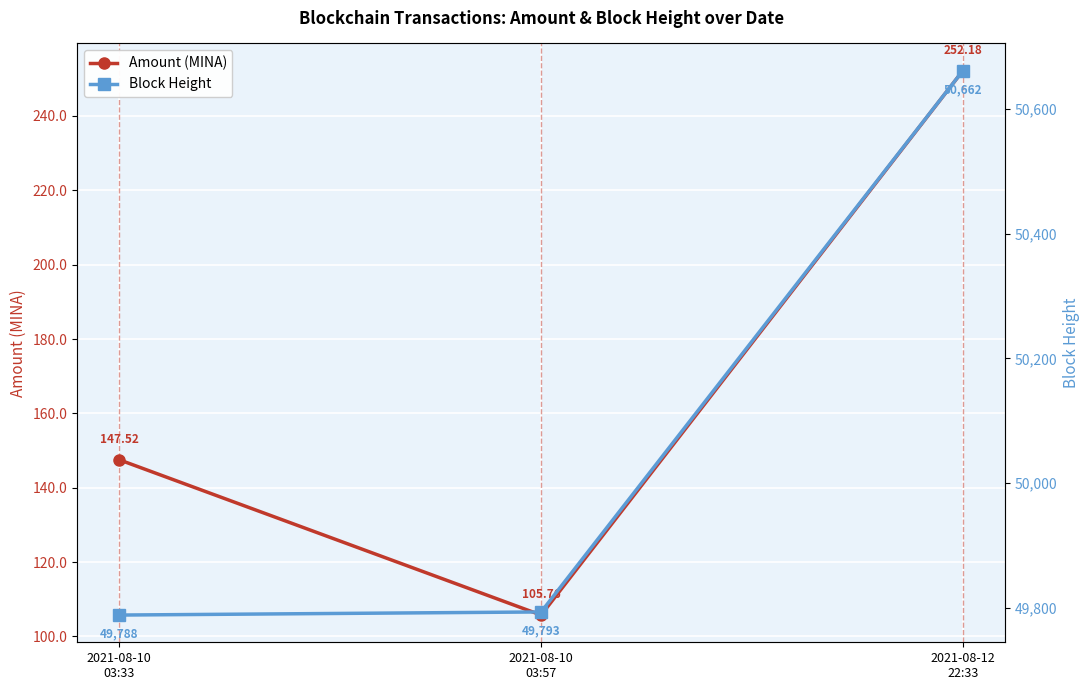

What is the average value of the Block Height series?

50081.0